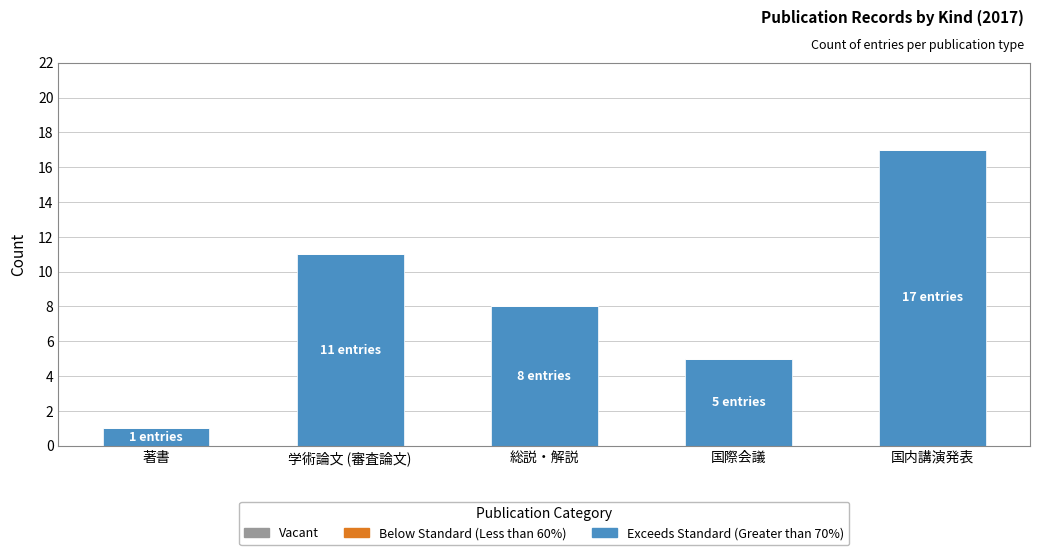

The chart shows a value of 2 at 著書. True or false?

False